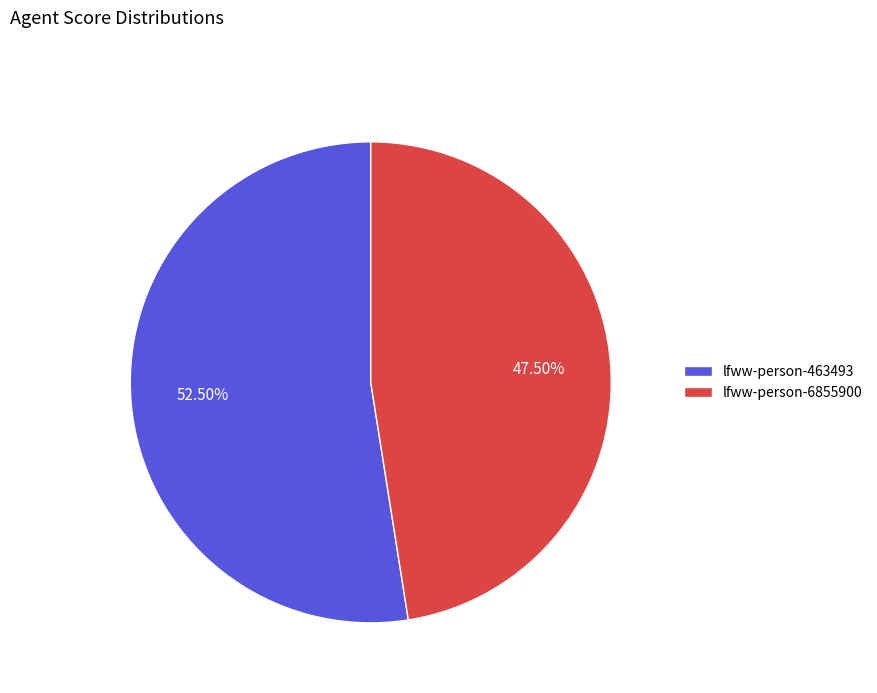

To the nearest percent, what is the difference between the lfww-person-6855900 and lfww-person-463493 slice percentages?

5%